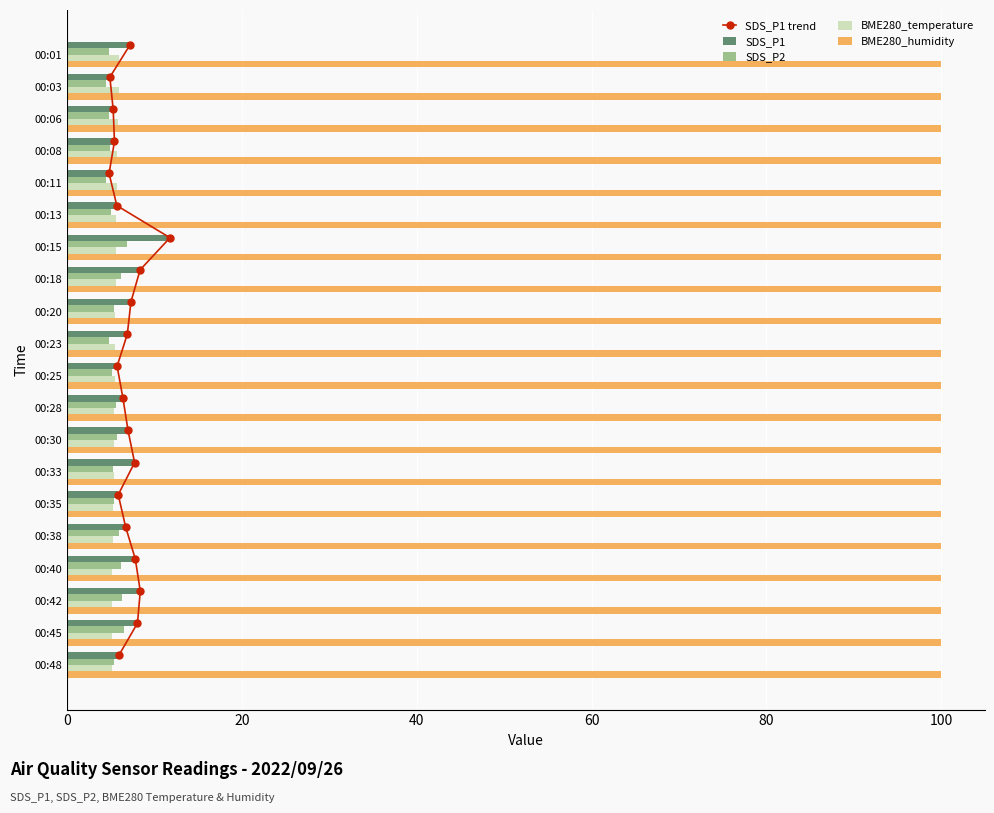

Is the value of BME280_humidity at 00:11 greater than the value of SDS_P1 at 00:23?

Yes